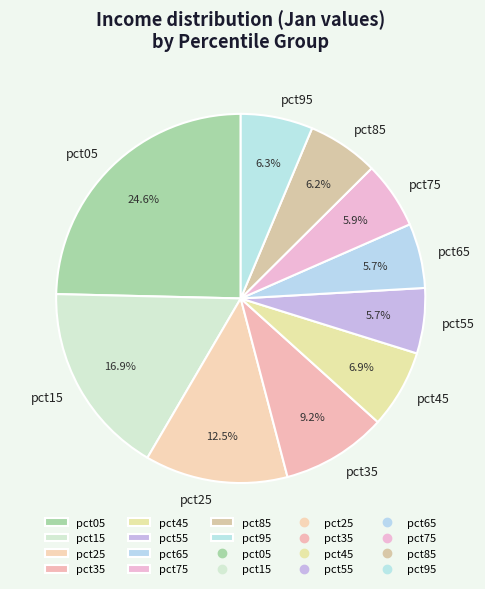

Between pct55 and pct15, which is larger?

pct15